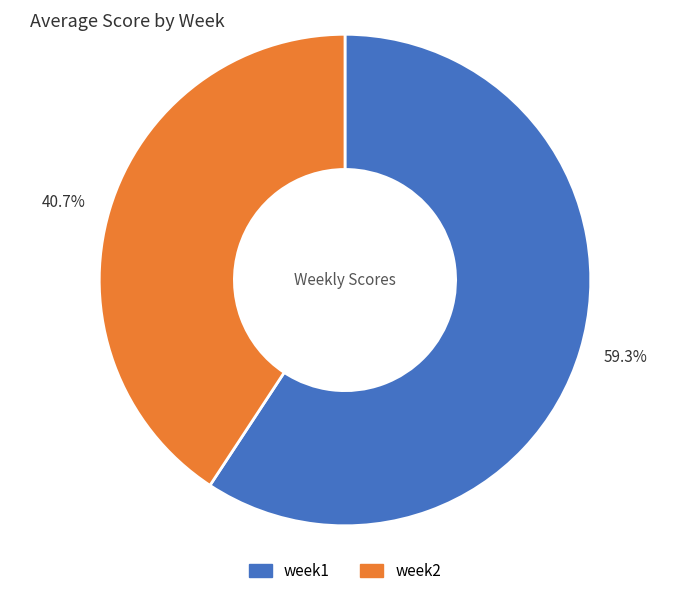

What percentage do 59.3% and 40.7% together represent?

100.0%